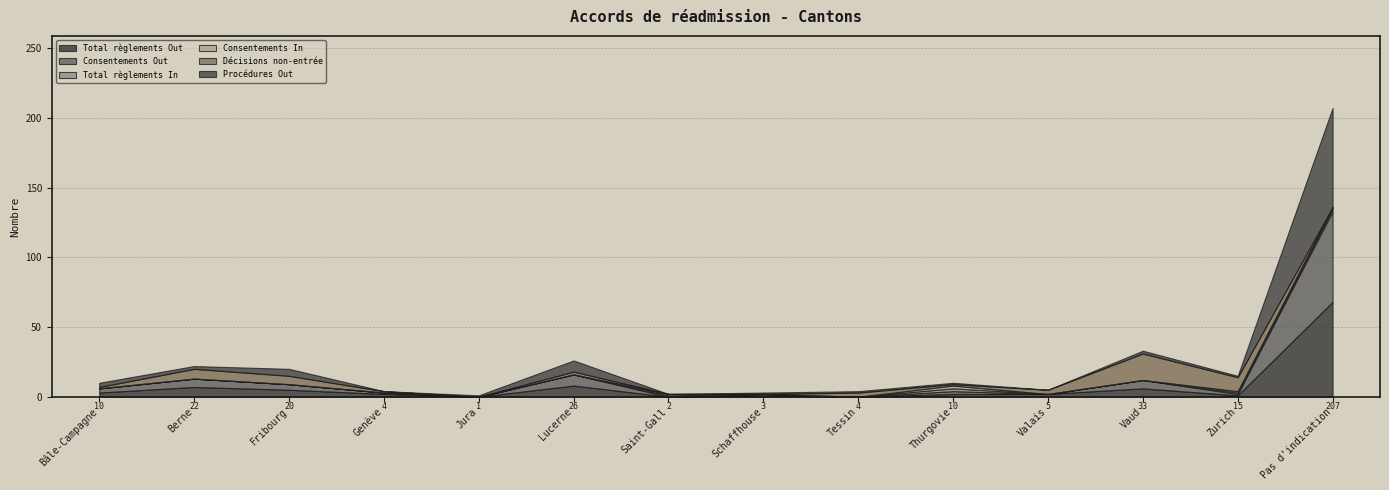

How many positive values does the Consentements In series have?

4